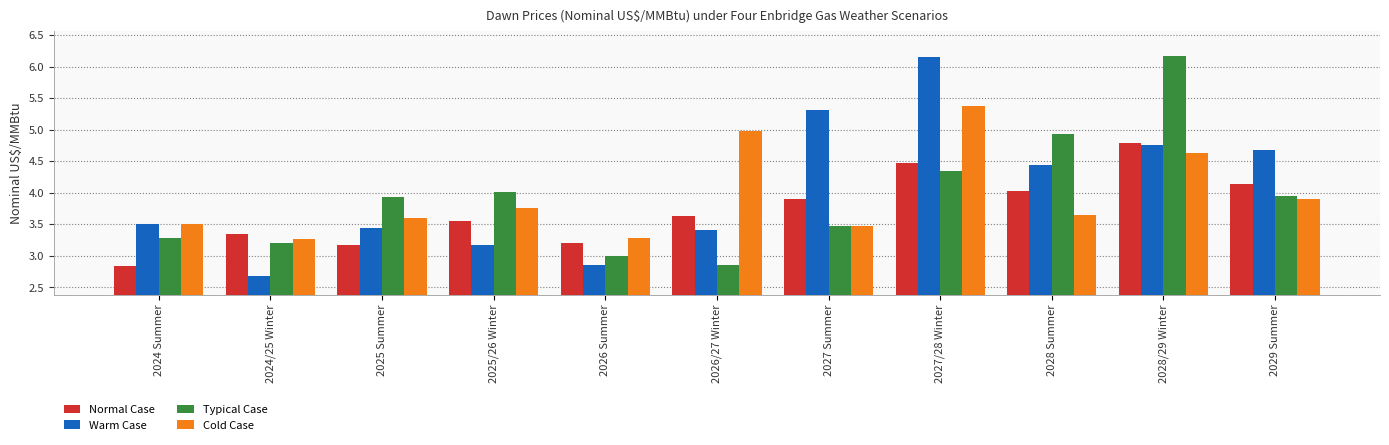

True or false: Typical Case has a value of 3.7 at 2028/29 Winter.

False